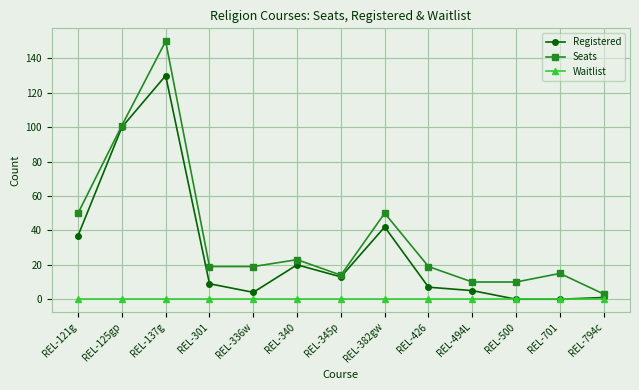

True or false: Waitlist and Seats intersect in this chart.

False